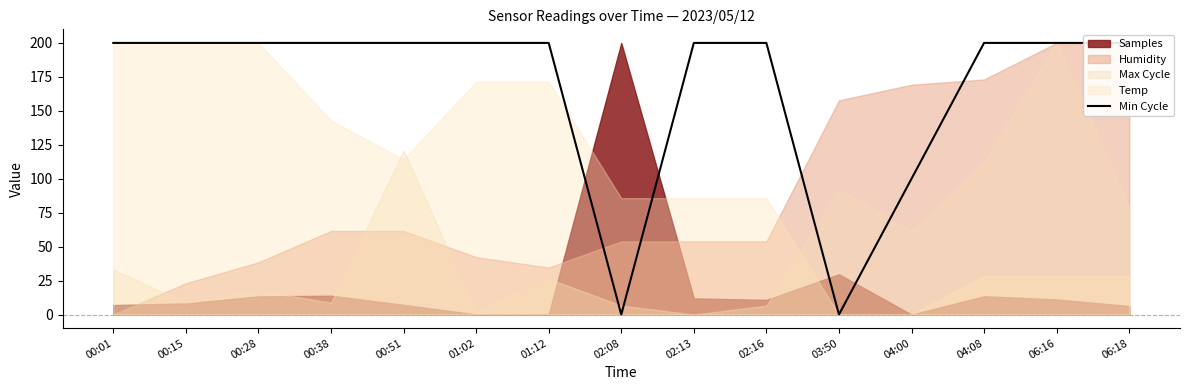

How many data points does each series have?

15